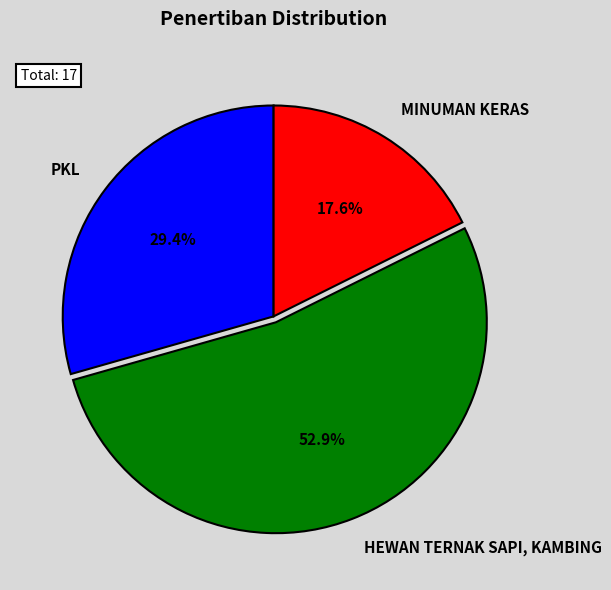

How many slices are in this pie chart?

3